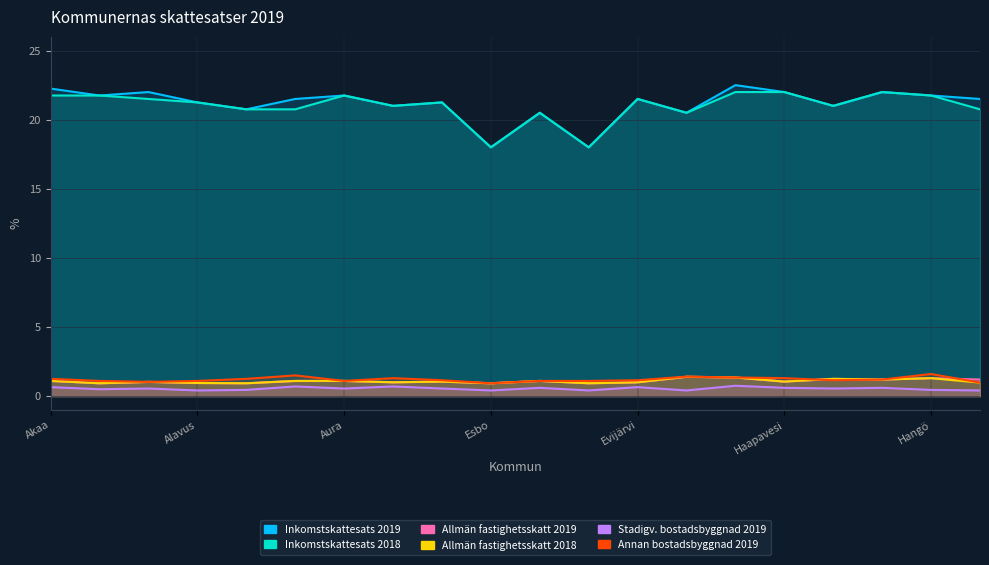

How many data points does each series have?

20